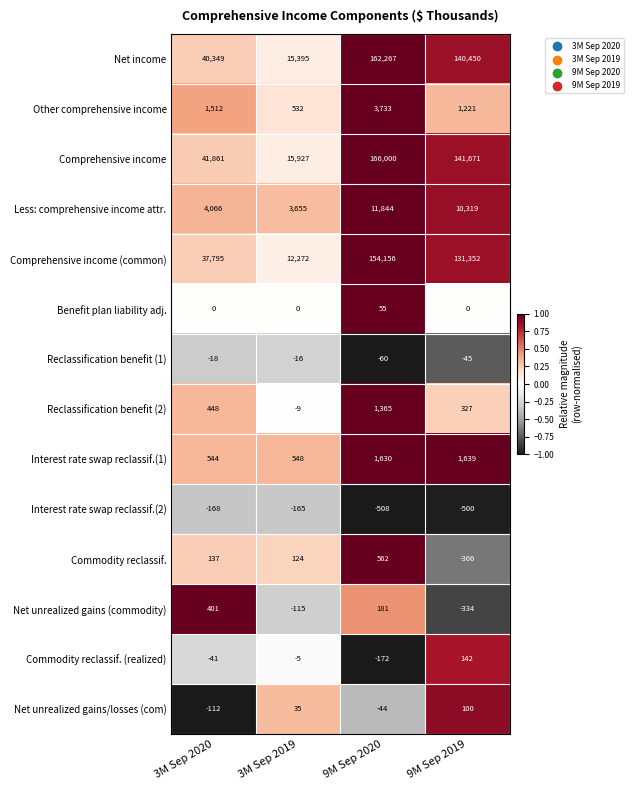

Rank the series at 9M Sep 2020 from lowest to highest value.

Interest rate swap reclassif.(2), Commodity reclassif. (realized), Reclassification benefit (1), Net unrealized gains/losses (com), Benefit plan liability adj., Net unrealized gains (commodity), Commodity reclassif., Reclassification benefit (2), Interest rate swap reclassif.(1), Other comprehensive income, Less: comprehensive income attr., Comprehensive income (common), Net income, Comprehensive income